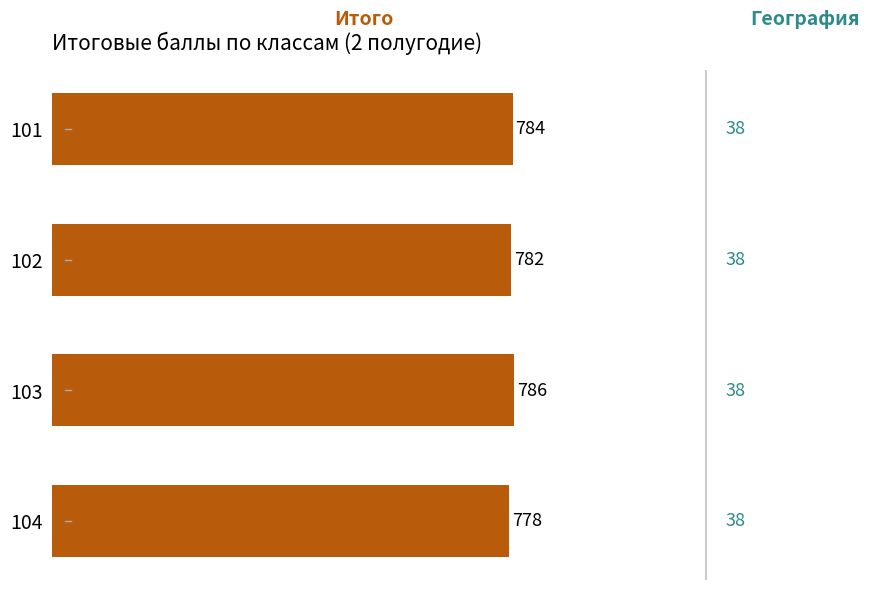

At which category does the chart reach its minimum across all series?

104